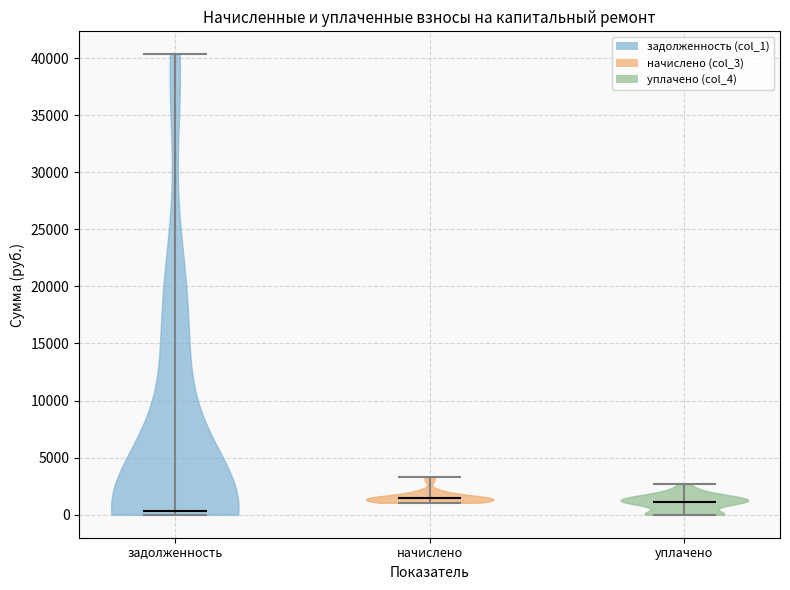

Reading left to right, read every violin against the y-axis: where its median line is, and the lowest and highest points it reaches. The values are not printed on the chart, so give them approximately, as read against the axis.

задолженность: median line 500, lowest point 0, highest point 40500
начислено: median line 1500, lowest point 1000, highest point 3500
уплачено: median line 1000, lowest point 0, highest point 2500